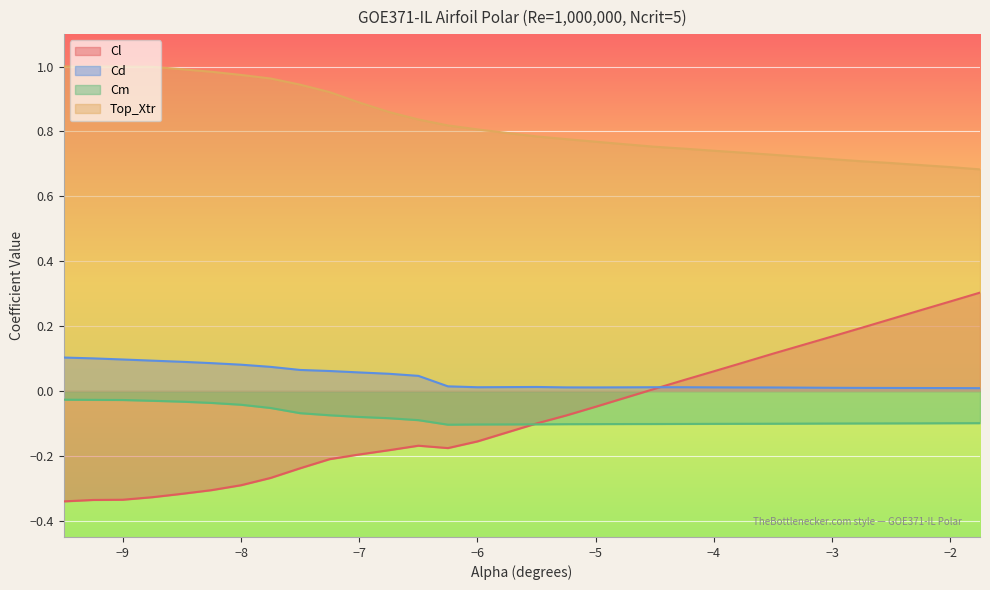

Which series has the largest range (max minus min)?

Cl